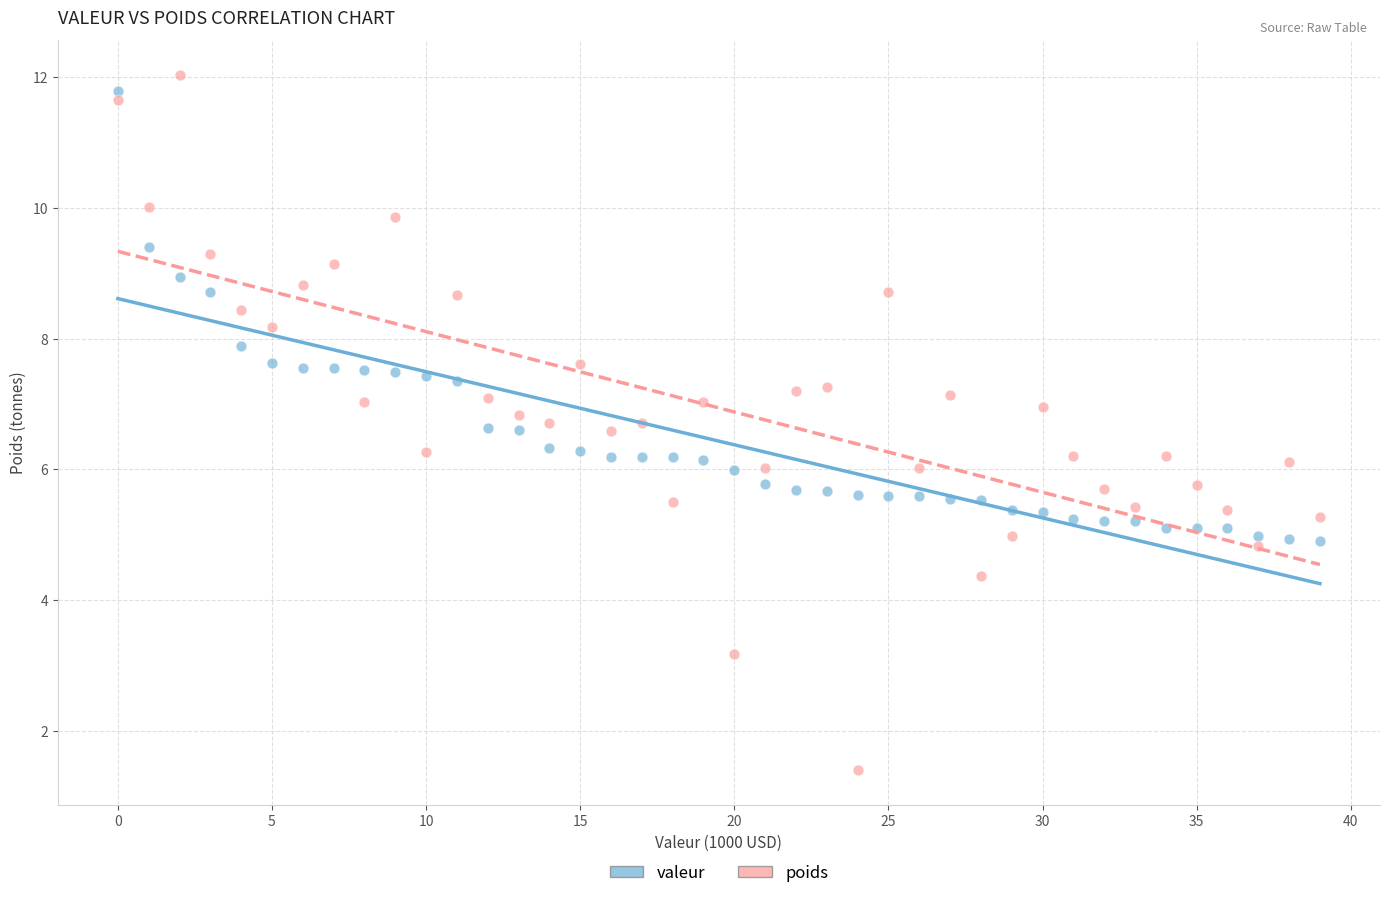

Which series reaches the maximum Y coordinate?

poids